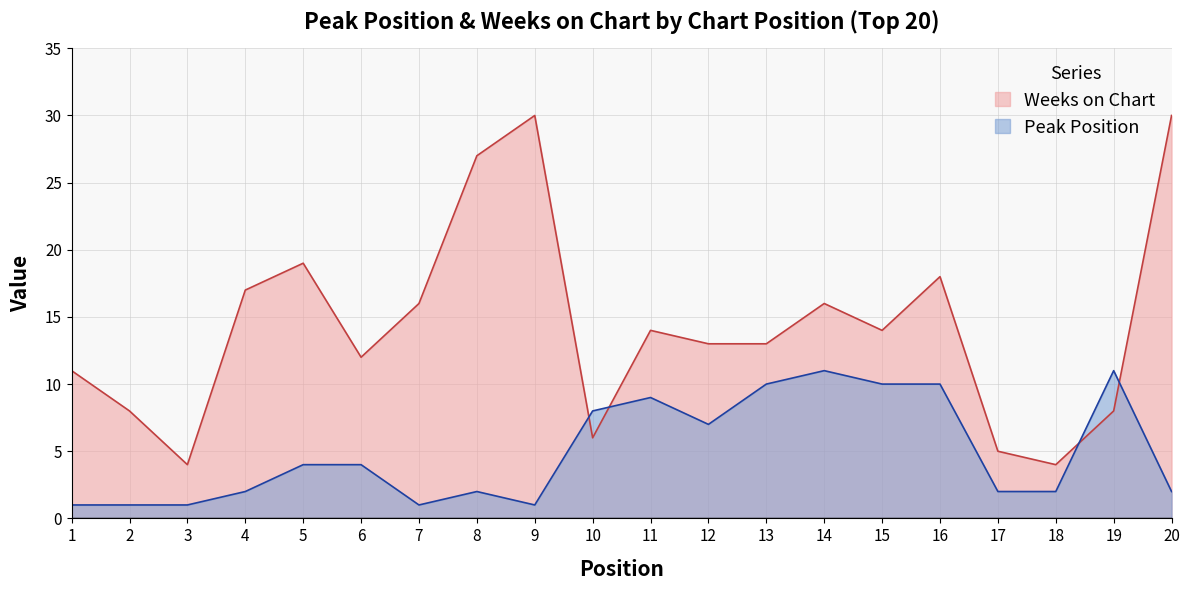

Reading left to right, list all the values displayed in this chart.

Peak Position: 1	1	1	2	4	4	1	2	1	8	9	7	10	11	10	10	2	2	11	2
Weeks on Chart: 11	8	4	17	19	12	16	27	30	6	14	13	13	16	14	18	5	4	8	30